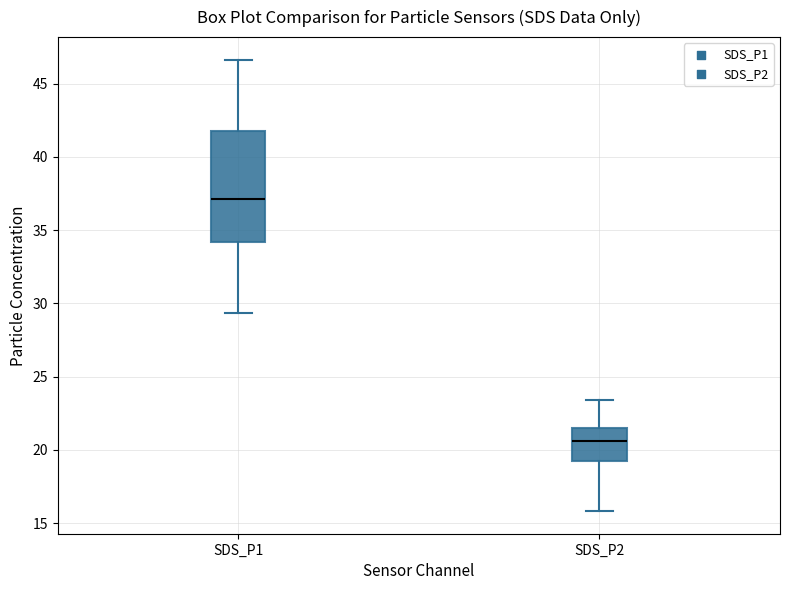

Which box is the tallest, from its lower edge to its upper edge?

SDS_P1